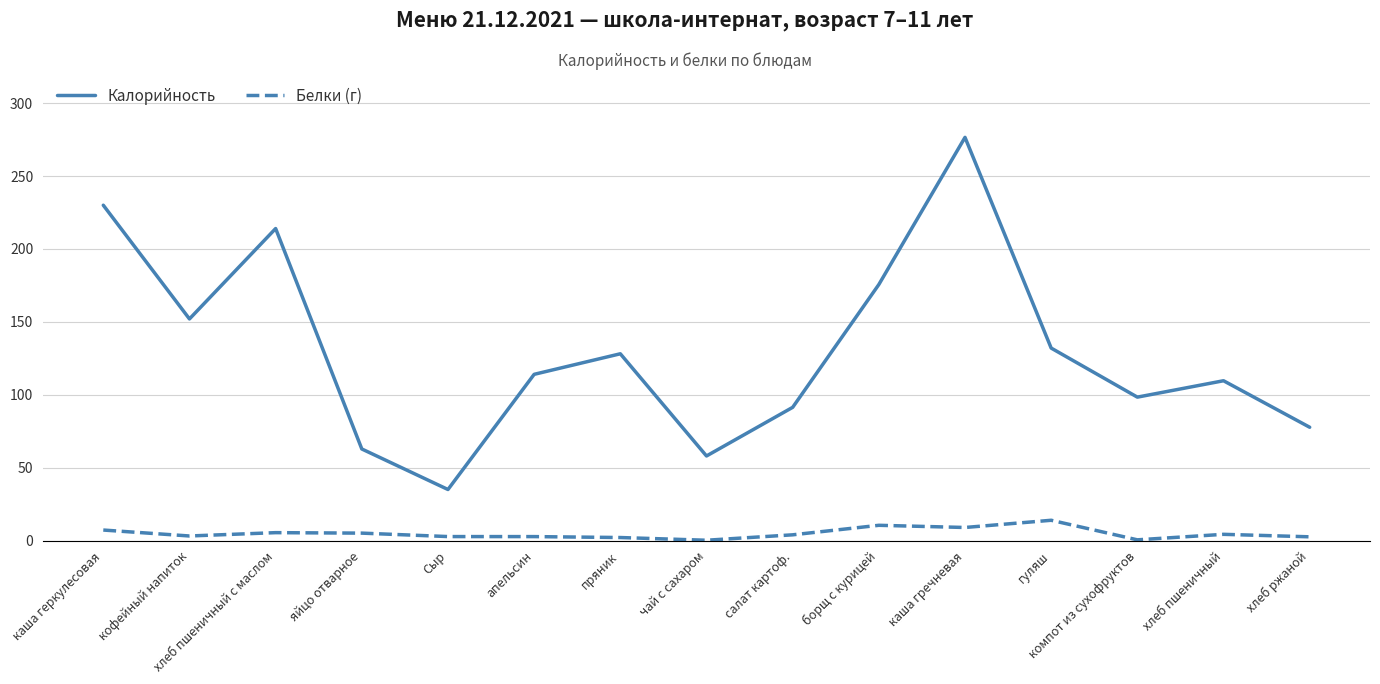

Which category has the highest value in the Белки (г) series?

гуляш